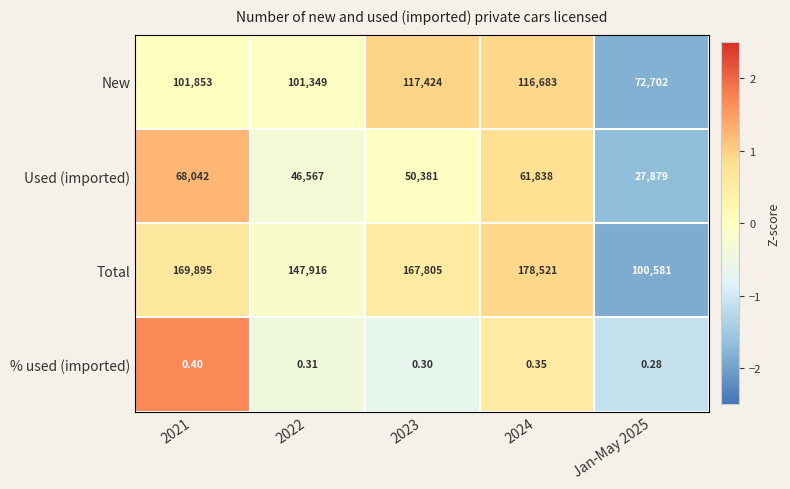

Rank the series by their average value, from highest to lowest.

Total, New, Used (imported), % used (imported)